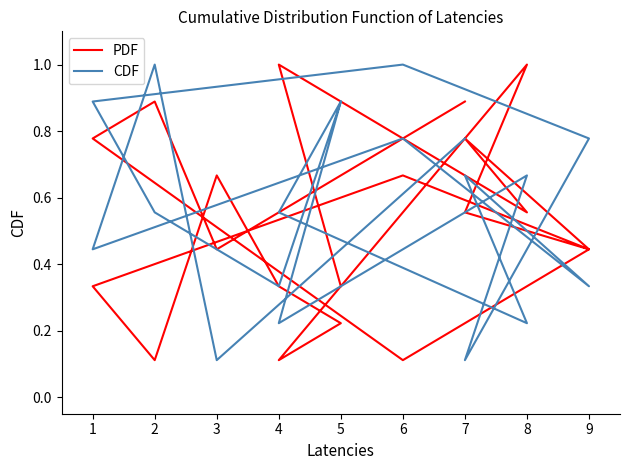

What is the lowest value of the CDF series?

0.1